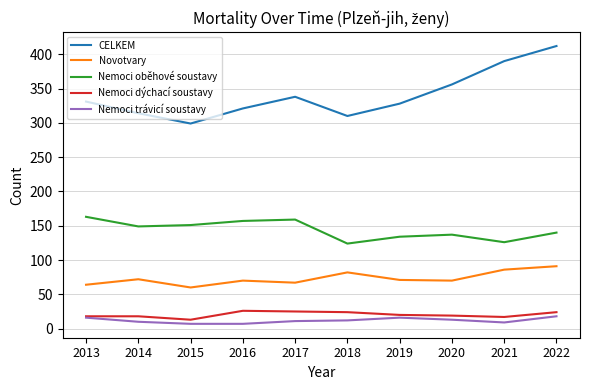

At which category does the chart reach its peak across all series?

2022